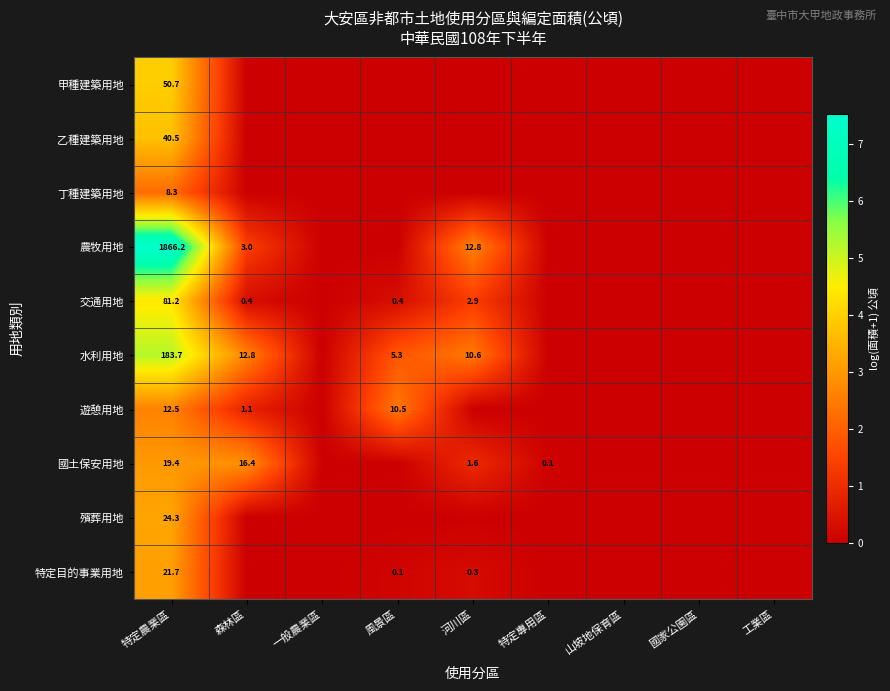

Is the value of 交通用地 at 特定農業區 greater than the value of 丁種建築用地 at 特定農業區?

Yes